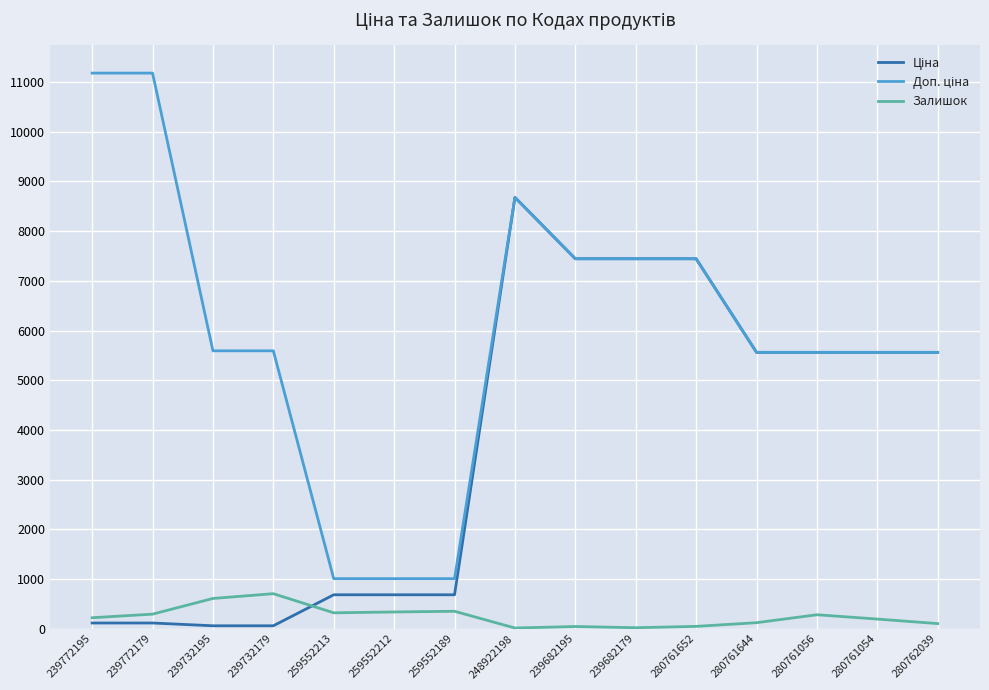

At which category is the sum across all series the highest?

248922198